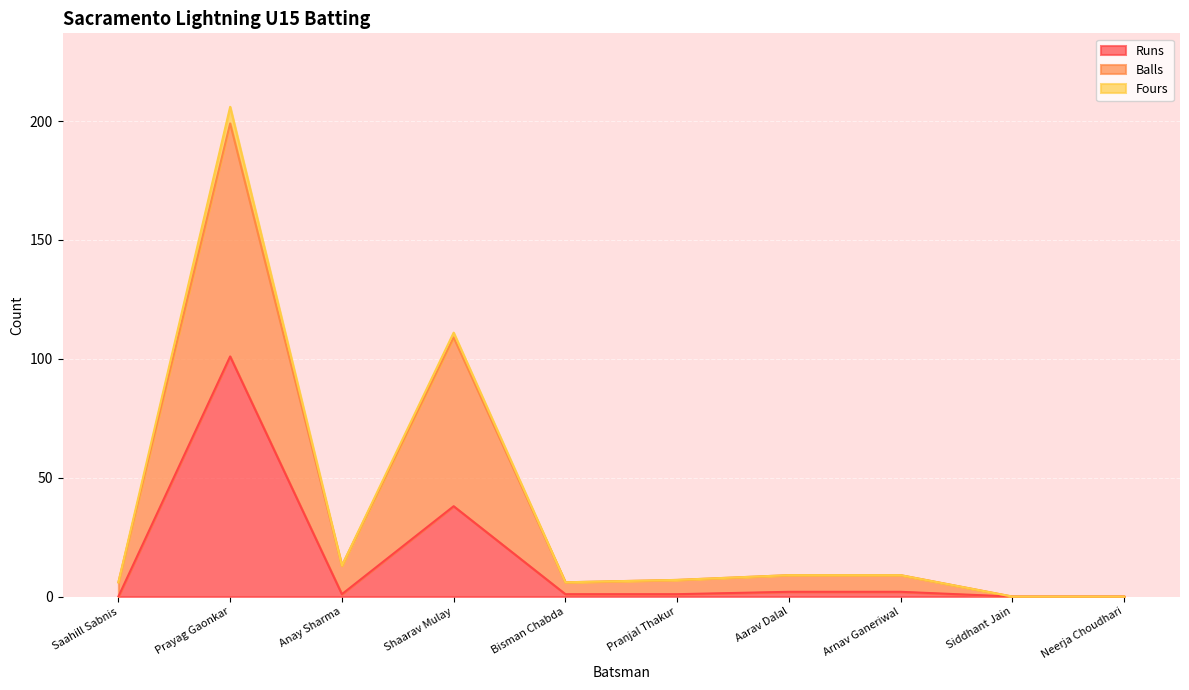

At which category is the sum across all series the highest?

Prayag Gaonkar